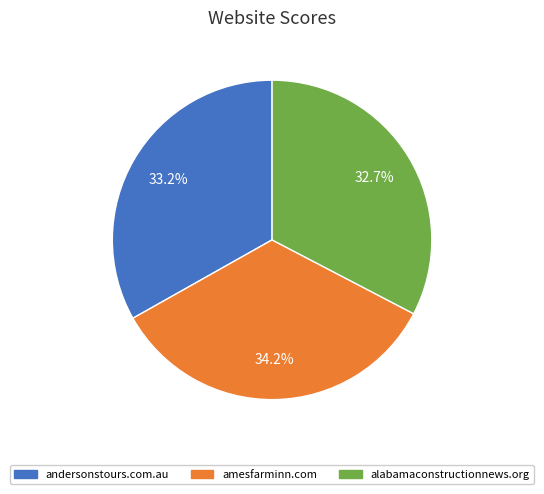

To the nearest percent, what is the combined percentage of alabamaconstructionnews.org and andersonstours.com.au?

66%